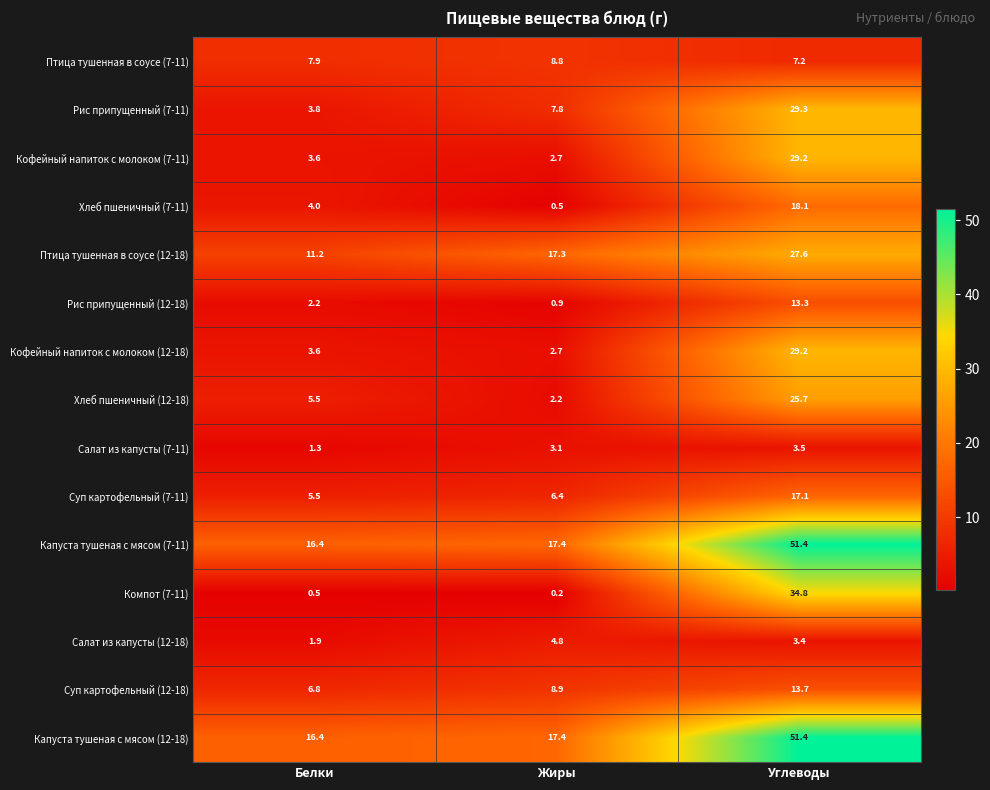

How many data points does each series have?

3